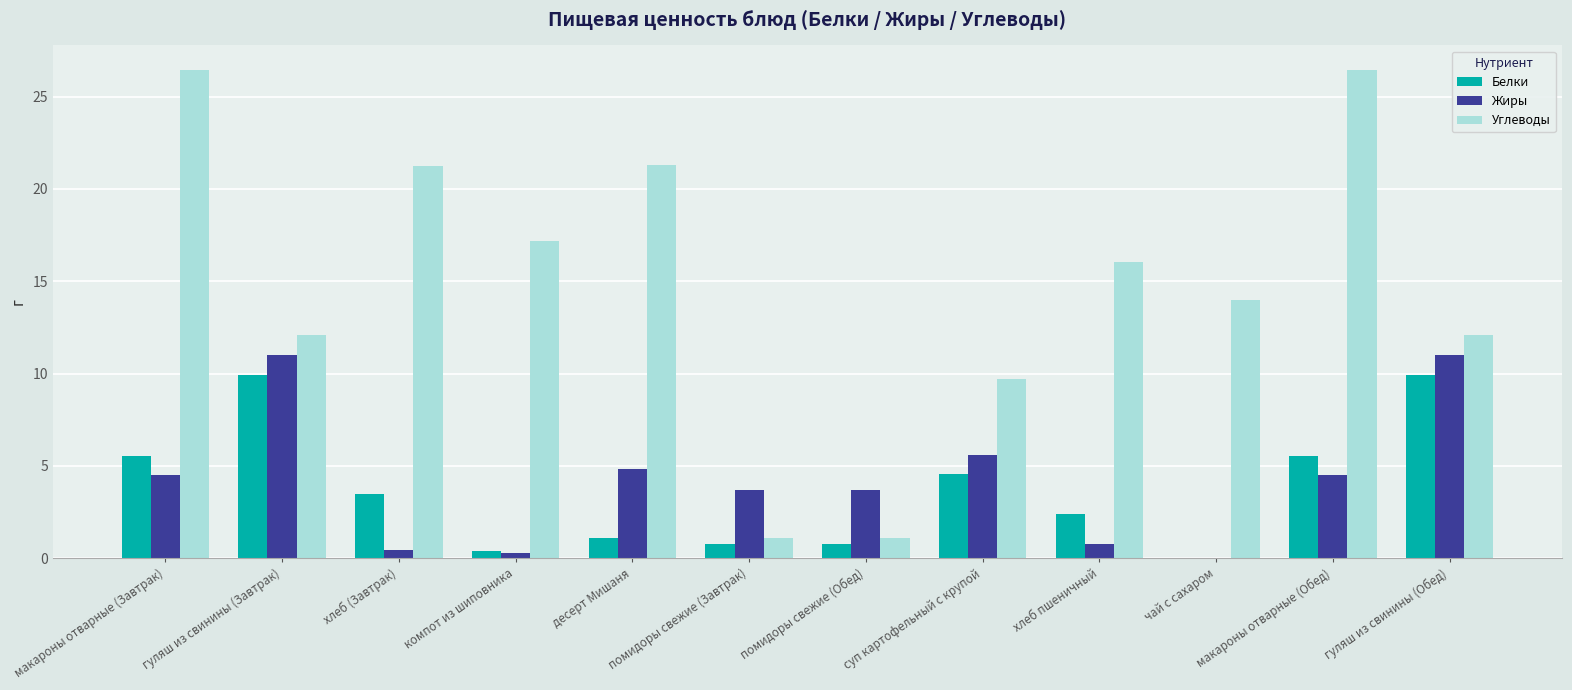

Which series has the widest spread of values?

Углеводы